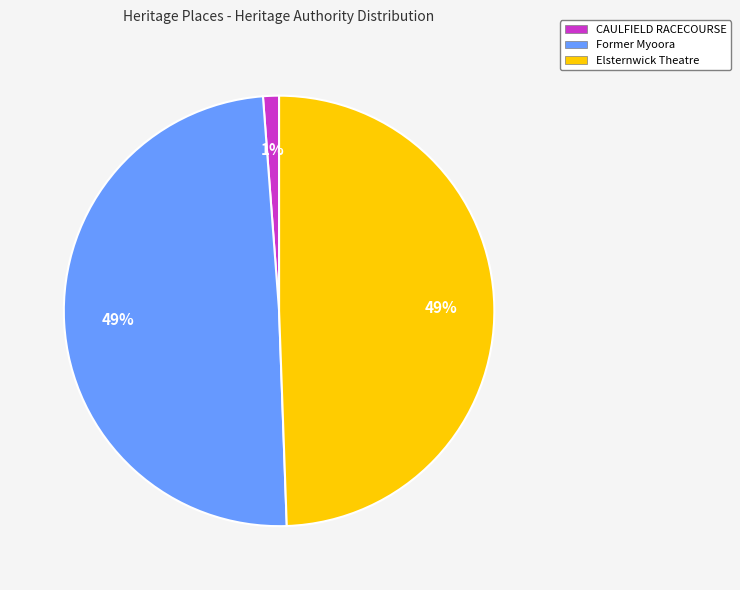

Does Former Myoora represent more than half of the total?

No